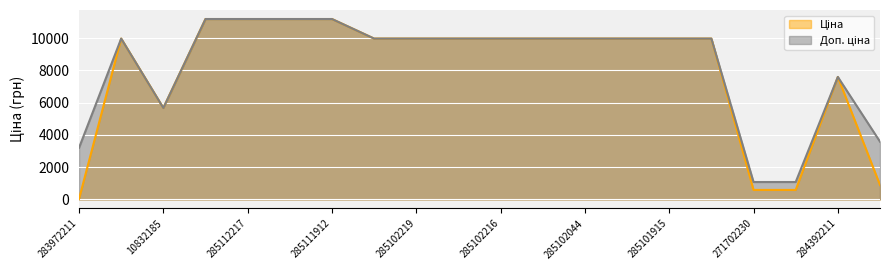

Is the value of Доп. ціна at 285101569 greater than the value of Ціна at 283972211?

Yes